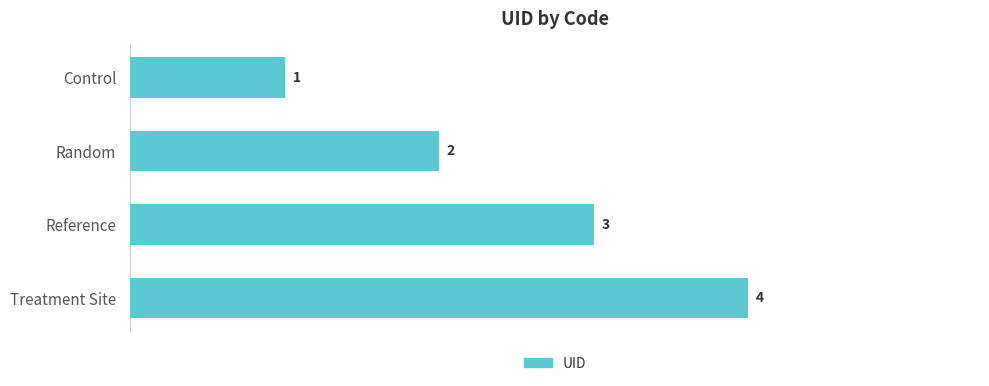

Where is the data nearest to the value 2?

Random